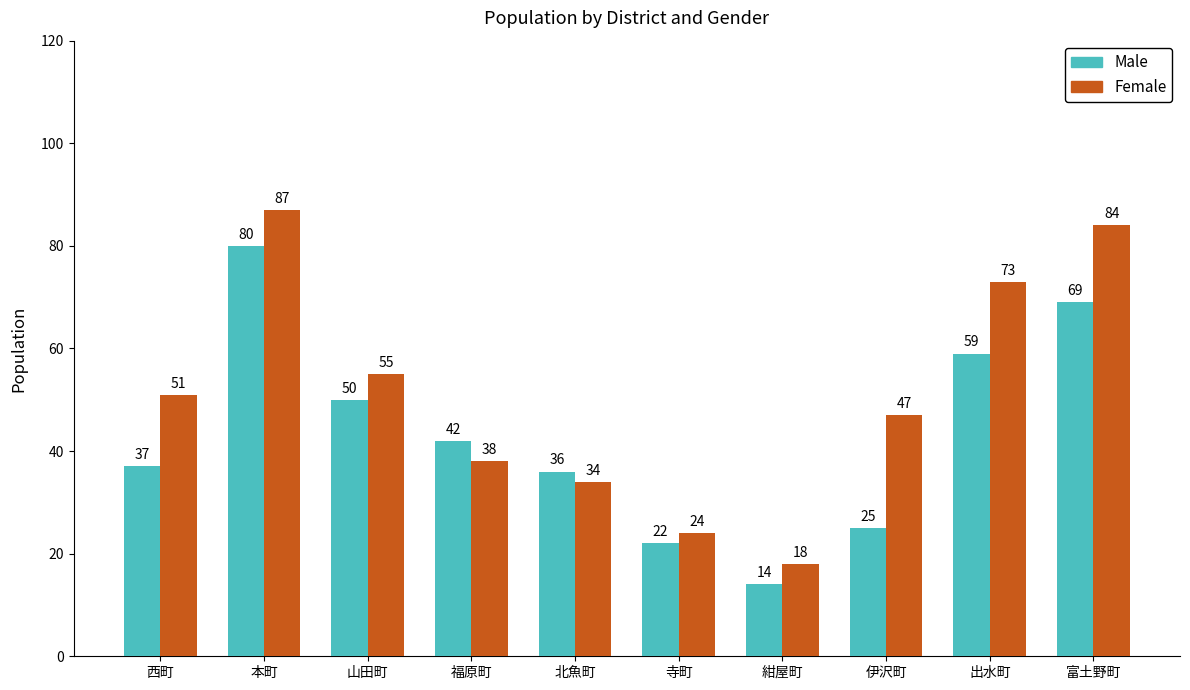

Does the chart contain stacked bars?

No